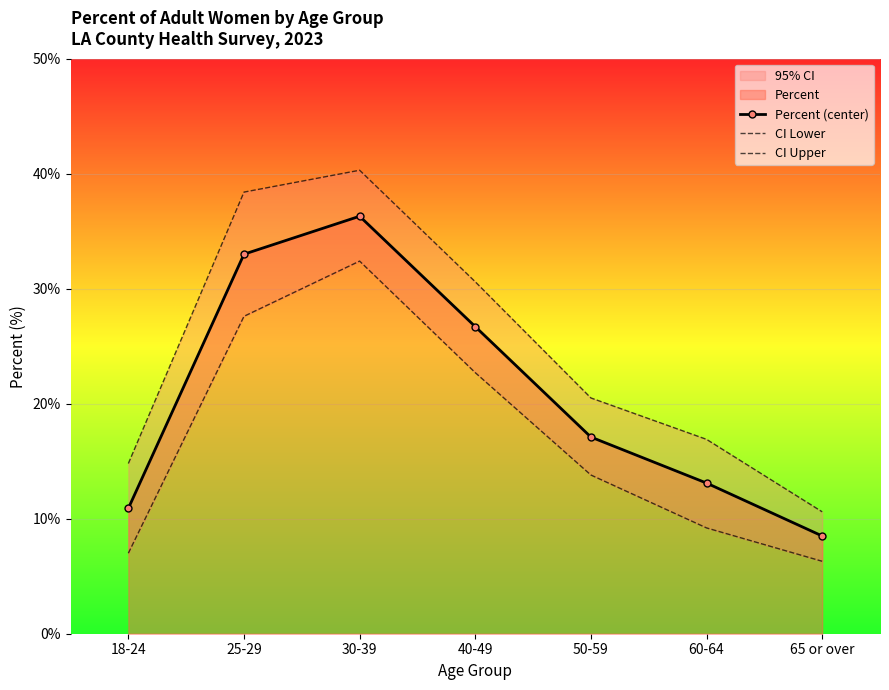

What value does the CI Lower series have at 30-39?

32.4